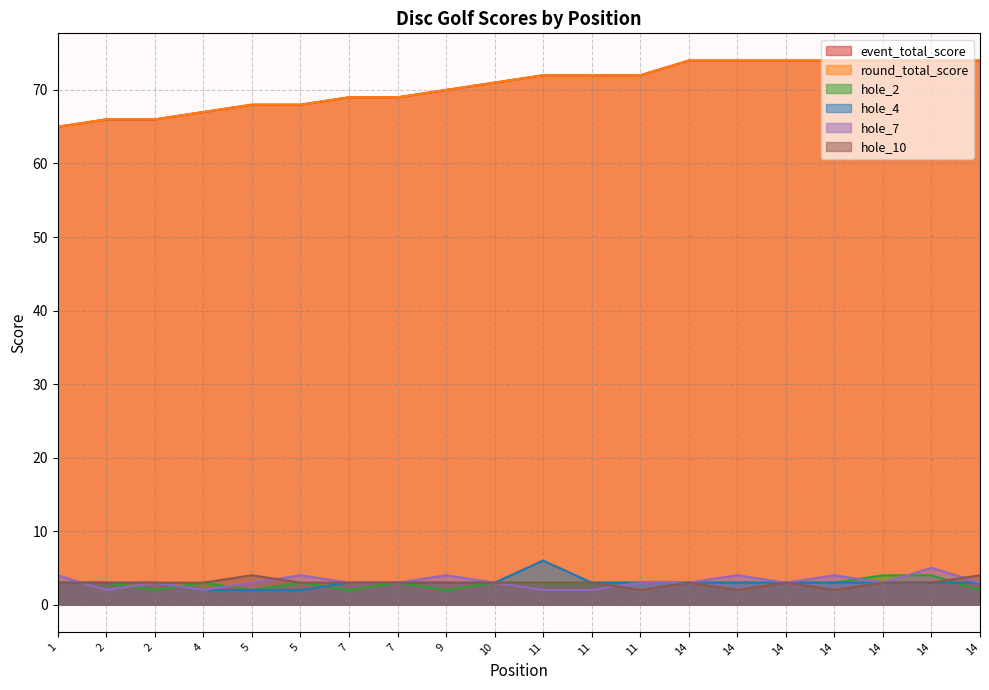

At which category does the chart reach its peak across all series?

14